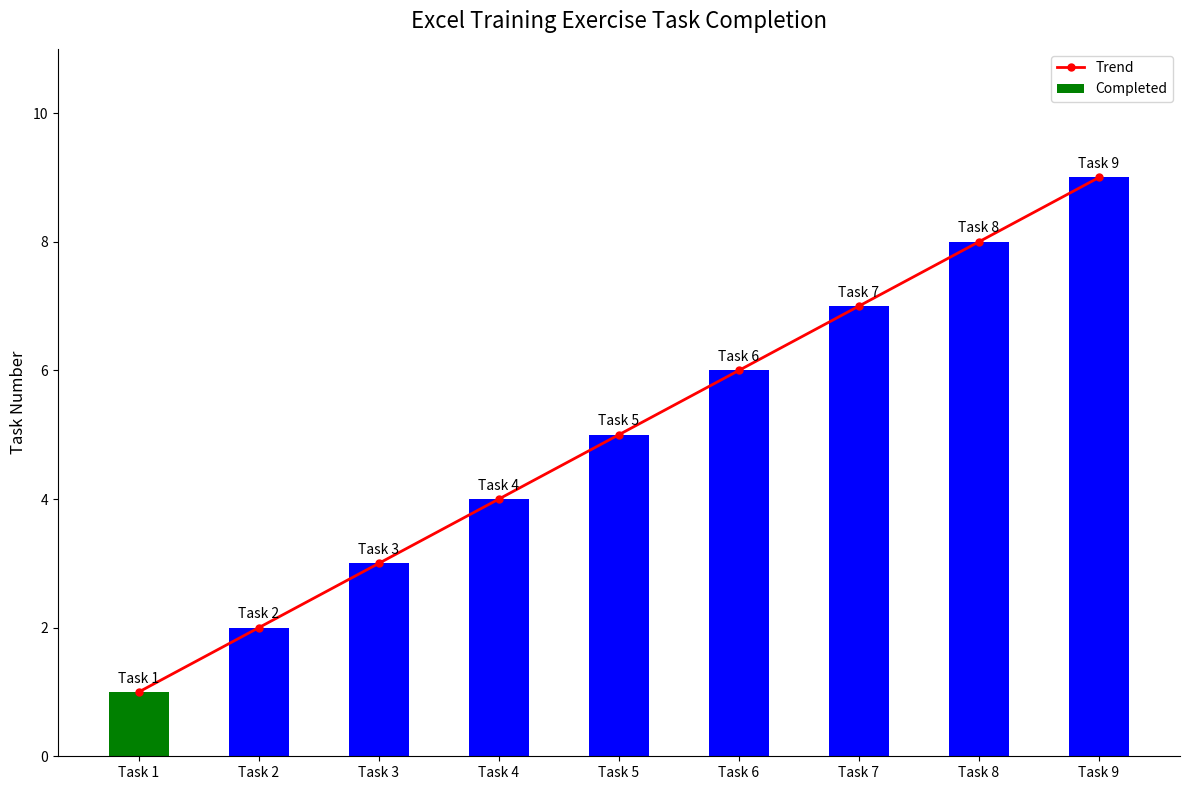

What are all the series names shown in the legend?

Trend, Completed